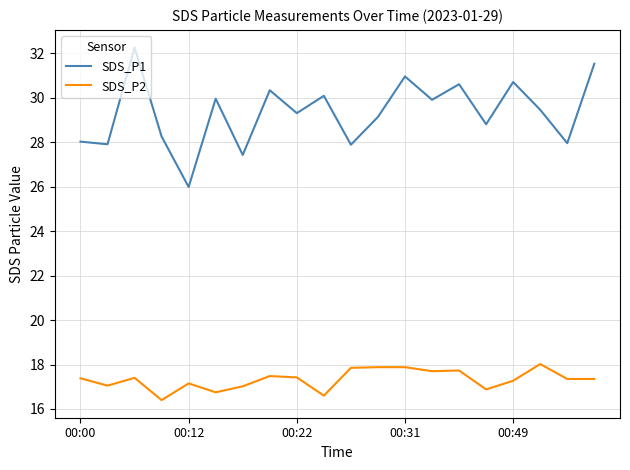

What is the difference between the maximum and minimum values in the SDS_P2 series?

1.6